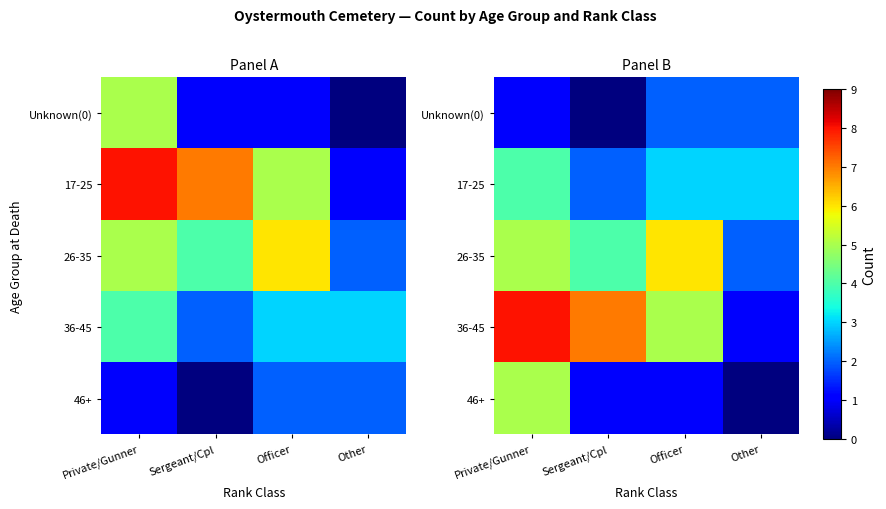

List the labels in order of 46+ value, largest first.

Private/Gunner, Sergeant/Cpl, Officer, Other